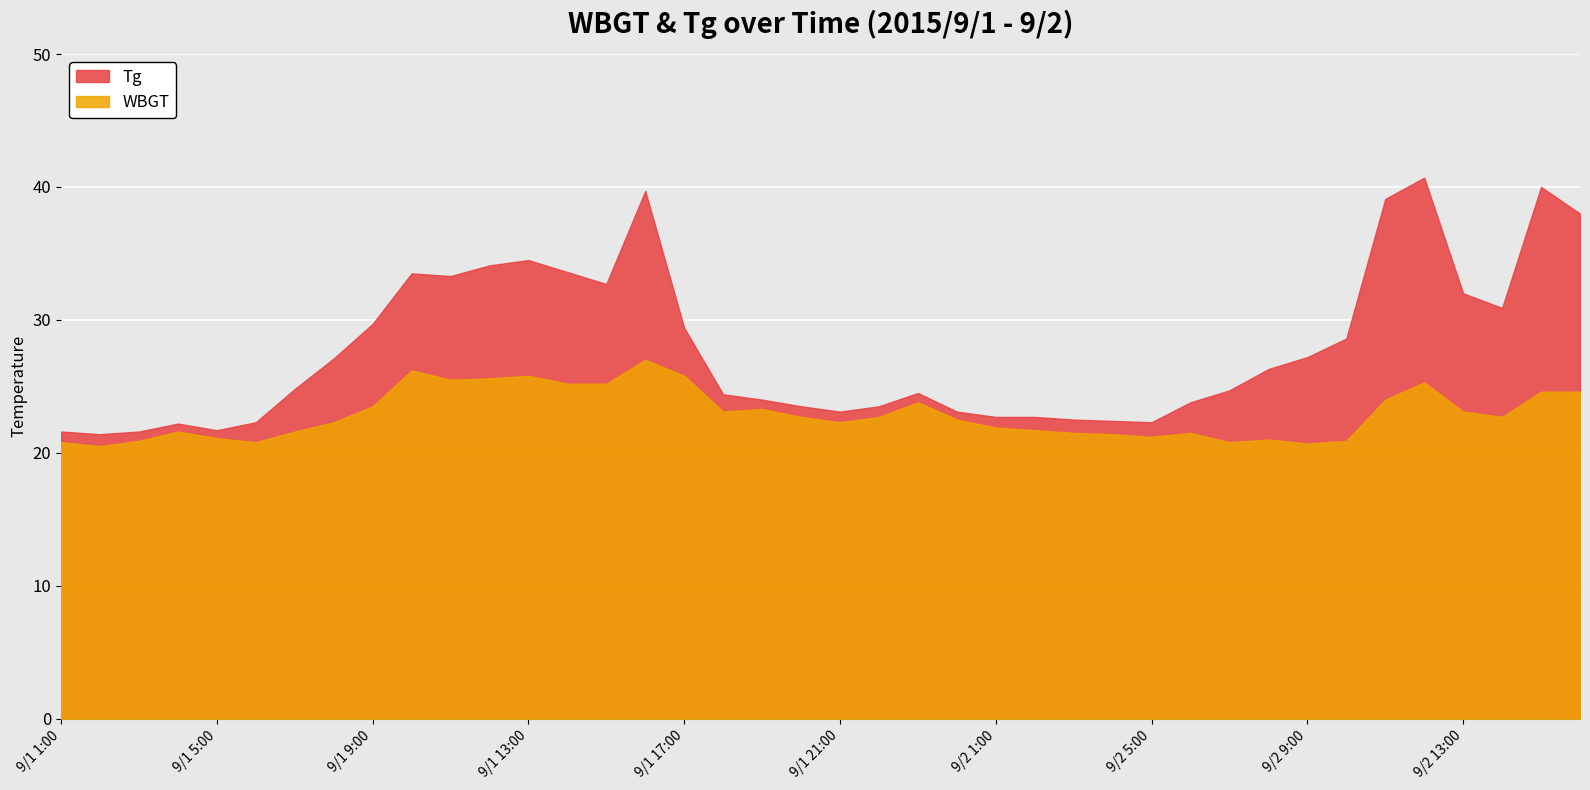

At which category does WBGT reach its first local valley?

9/1 2:00